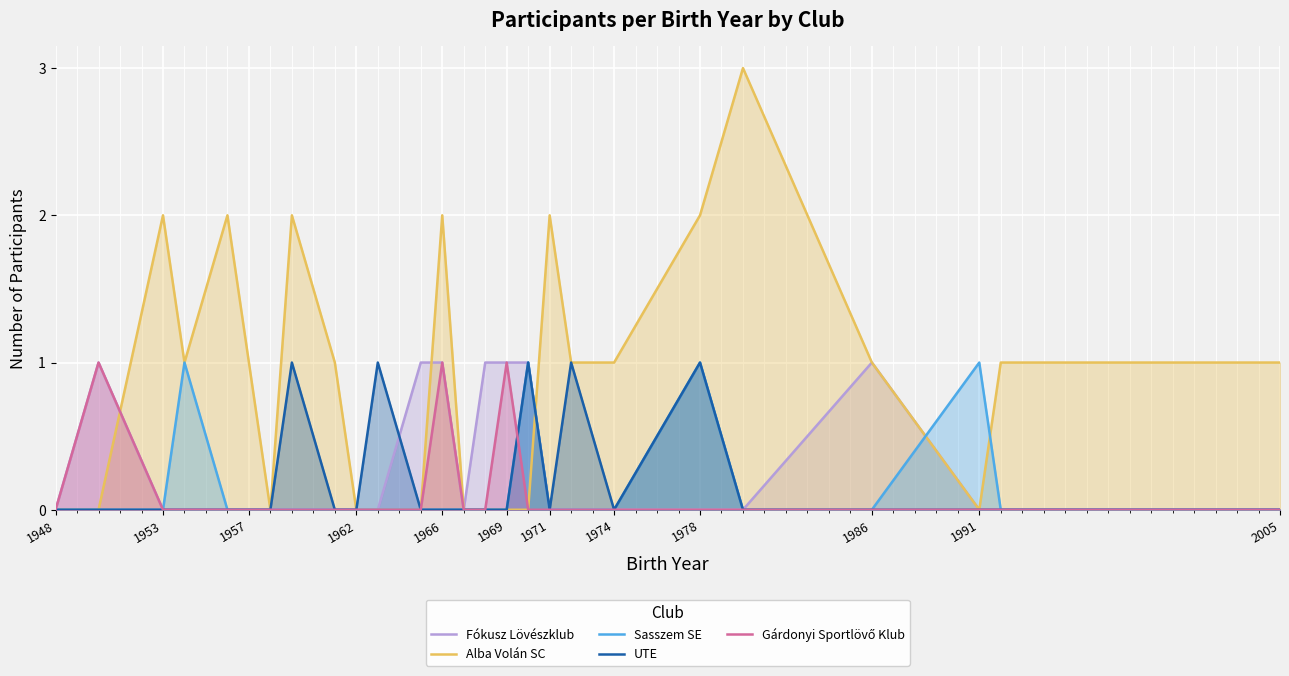

What is the difference between the second highest and minimum values in the Gárdonyi Sportlövő Klub series?

1